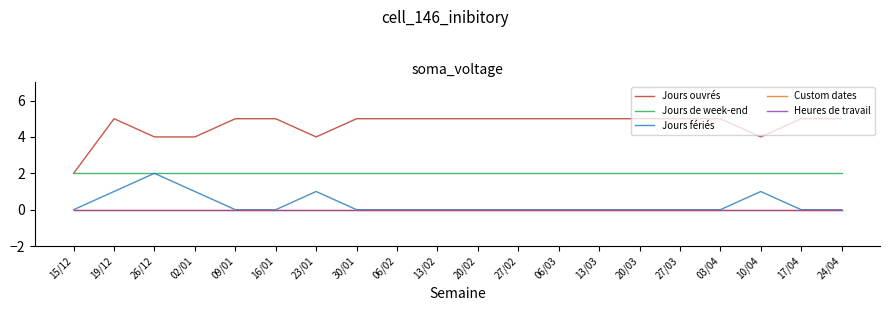

At which category is the sum across all series the highest?

19/12